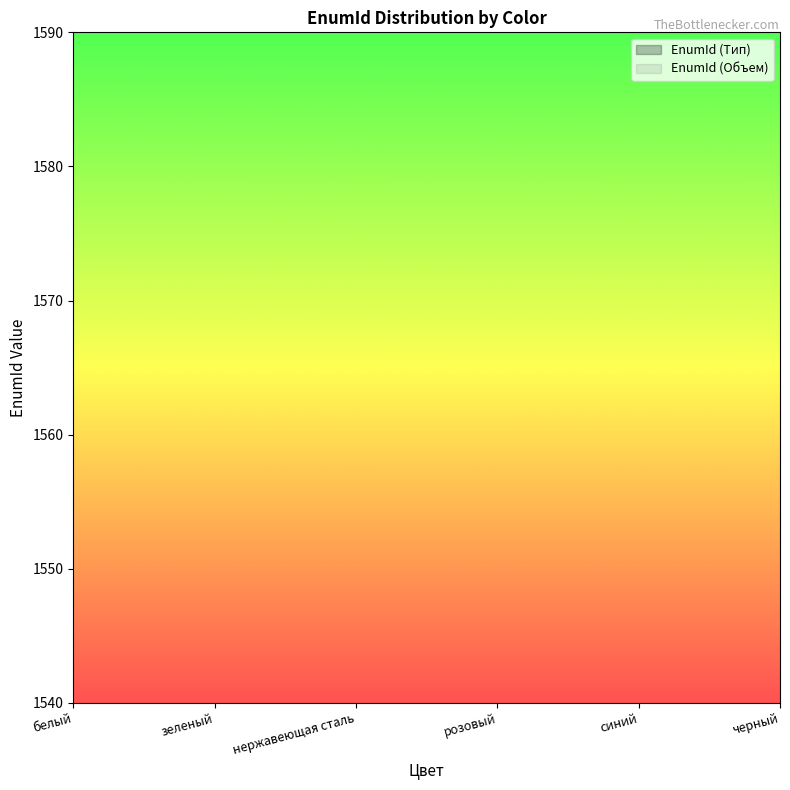

At which label is EnumId (Тип) closest to 50?

белый